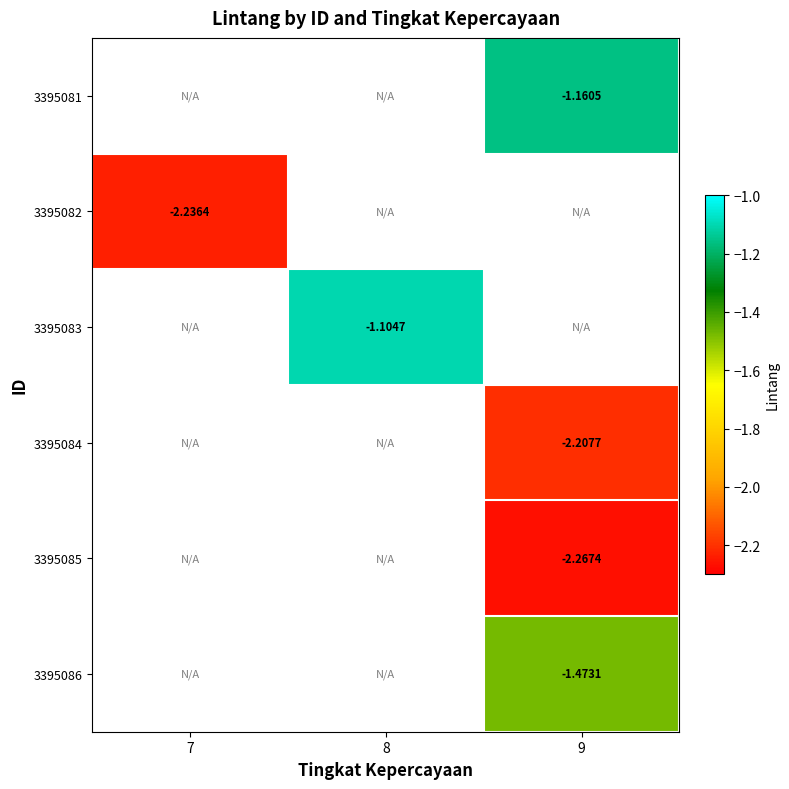

Which series has the widest spread of values?

3395082